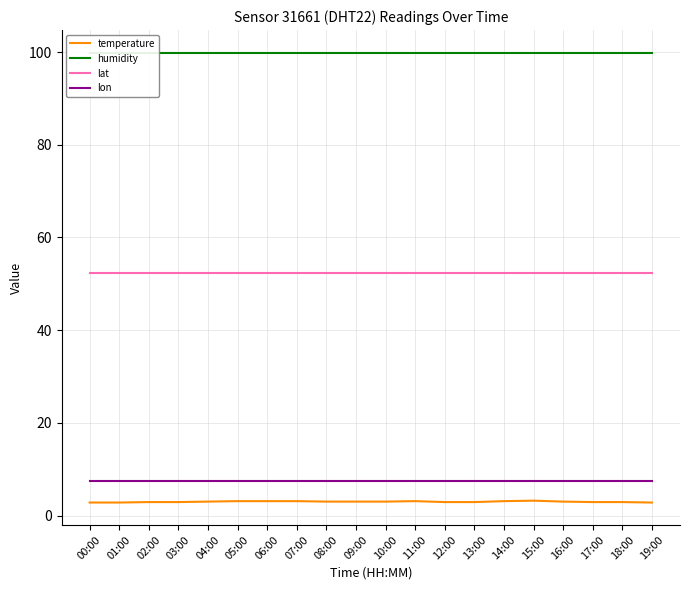

Reading left to right, transcribe all the data shown in this chart.

temperature: 2.8	2.8	2.9	2.9	3.0	3.1	3.1	3.1	3.0	3.0	3.0	3.1	2.9	2.9	3.1	3.2	3.0	2.9	2.9	2.8
humidity: 99.9	99.9	99.9	99.9	99.9	99.9	99.9	99.9	99.9	99.9	99.9	99.9	99.9	99.9	99.9	99.9	99.9	99.9	99.9	99.9
lat: 52.2	52.2	52.2	52.2	52.2	52.2	52.2	52.2	52.2	52.2	52.2	52.2	52.2	52.2	52.2	52.2	52.2	52.2	52.2	52.2
lon: 7.4	7.4	7.4	7.4	7.4	7.4	7.4	7.4	7.4	7.4	7.4	7.4	7.4	7.4	7.4	7.4	7.4	7.4	7.4	7.4